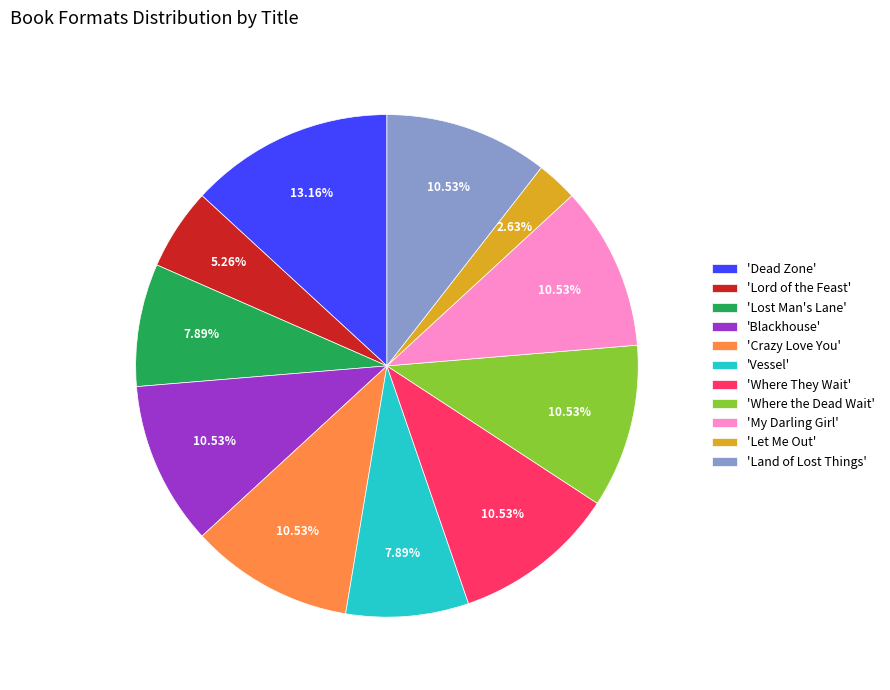

Which slice is the largest?

'Dead Zone'